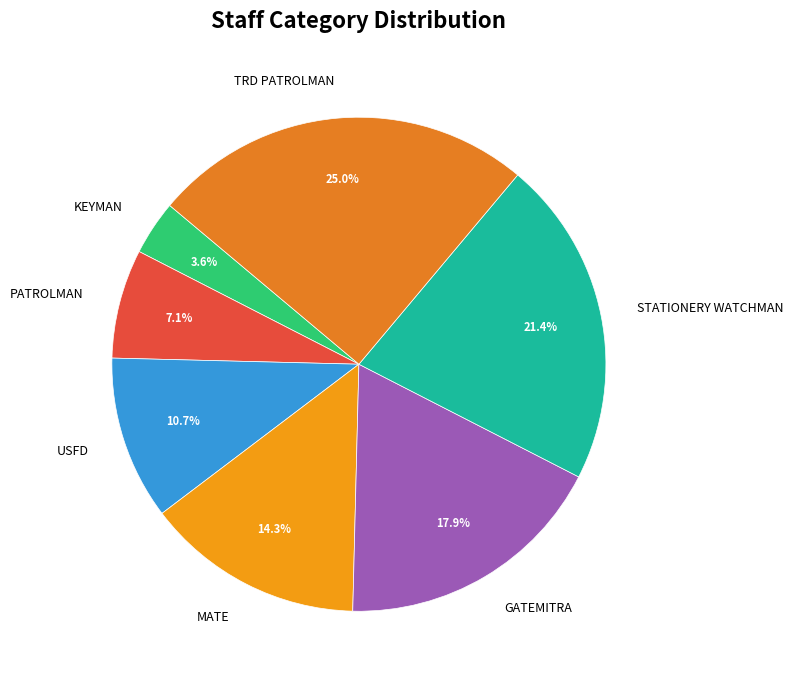

Is USFD the majority of the pie?

No